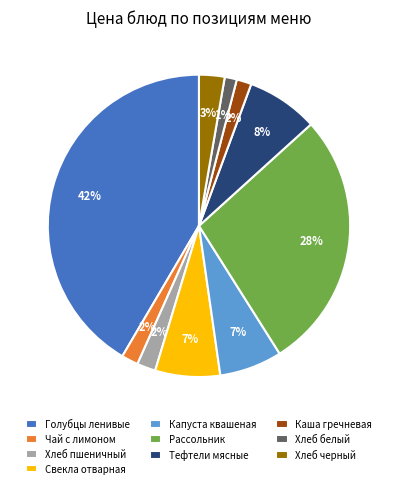

Which category has the biggest portion of the pie?

Голубцы ленивые